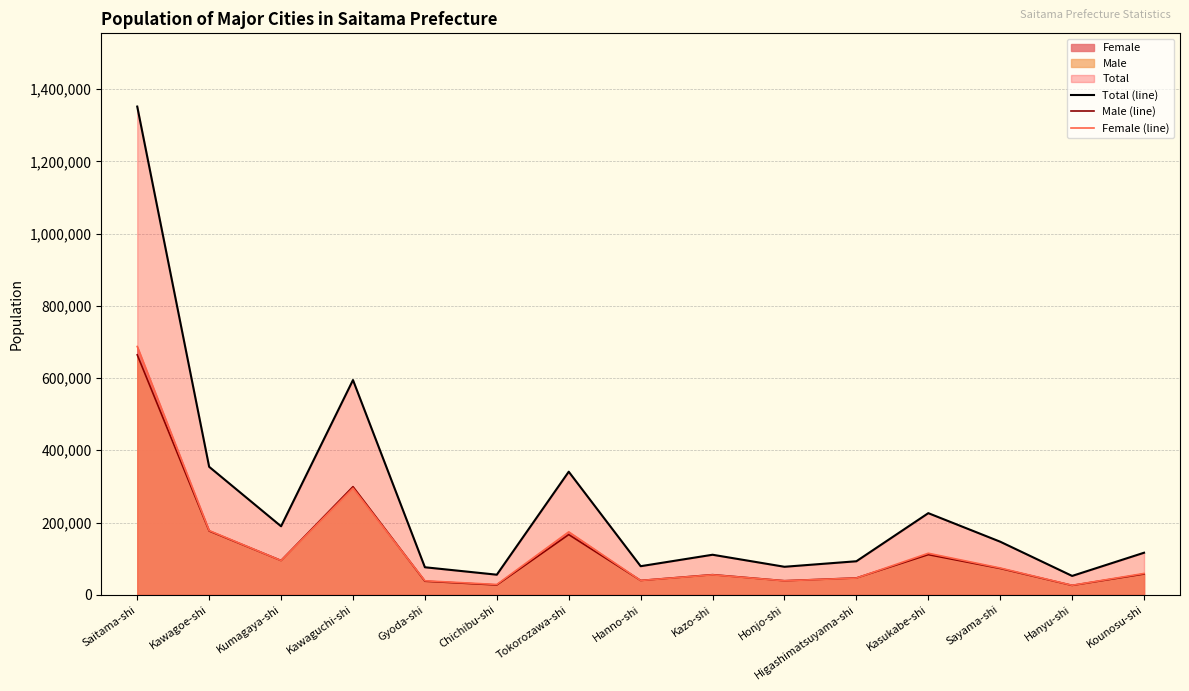

What is the spread (max minus min) of values at Tokorozawa-shi?

174138